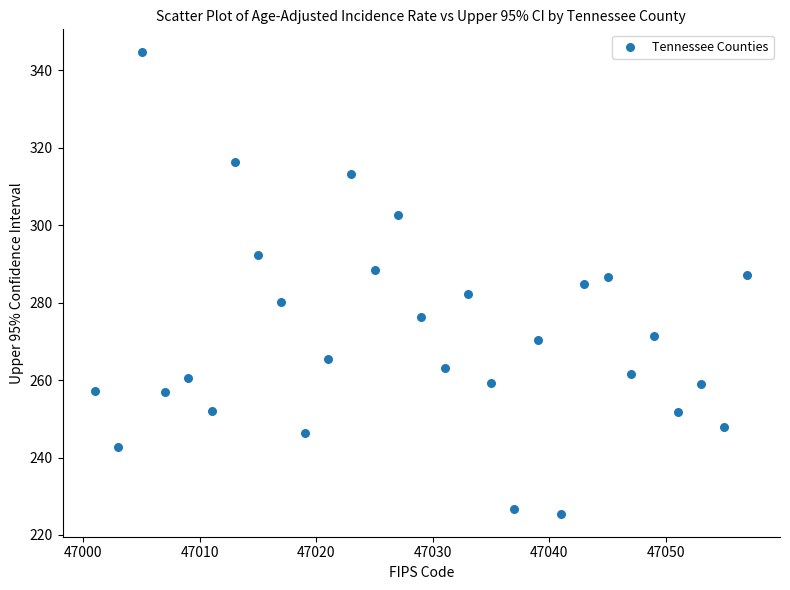

What is the range of Y values (max minus min)?

119.1